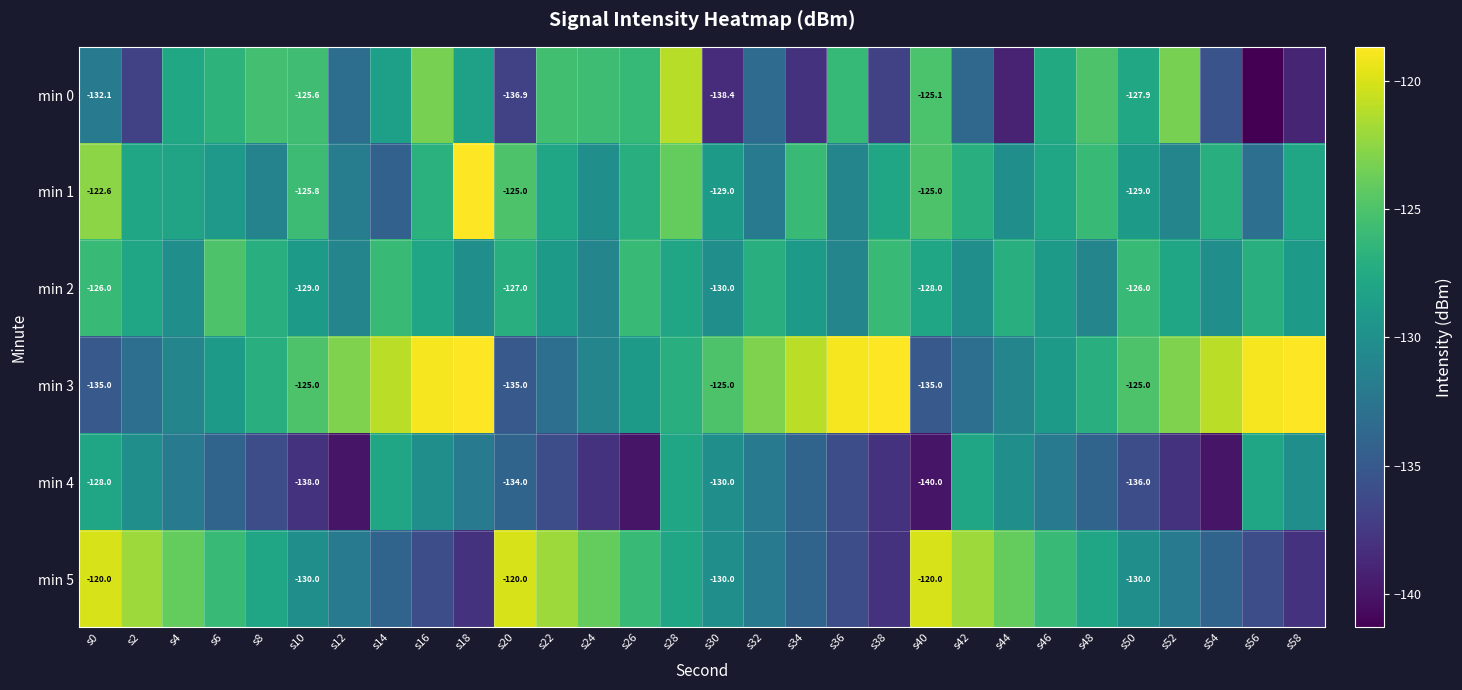

Which series changed the most between s28 and s38?

min 0